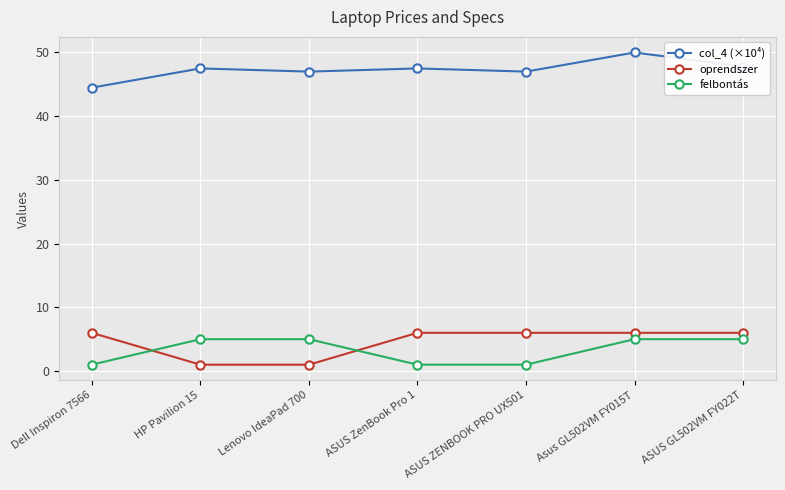

What is the sum of the oprendszer values at Lenovo IdeaPad 700 and Dell Inspiron 7566?

7.0